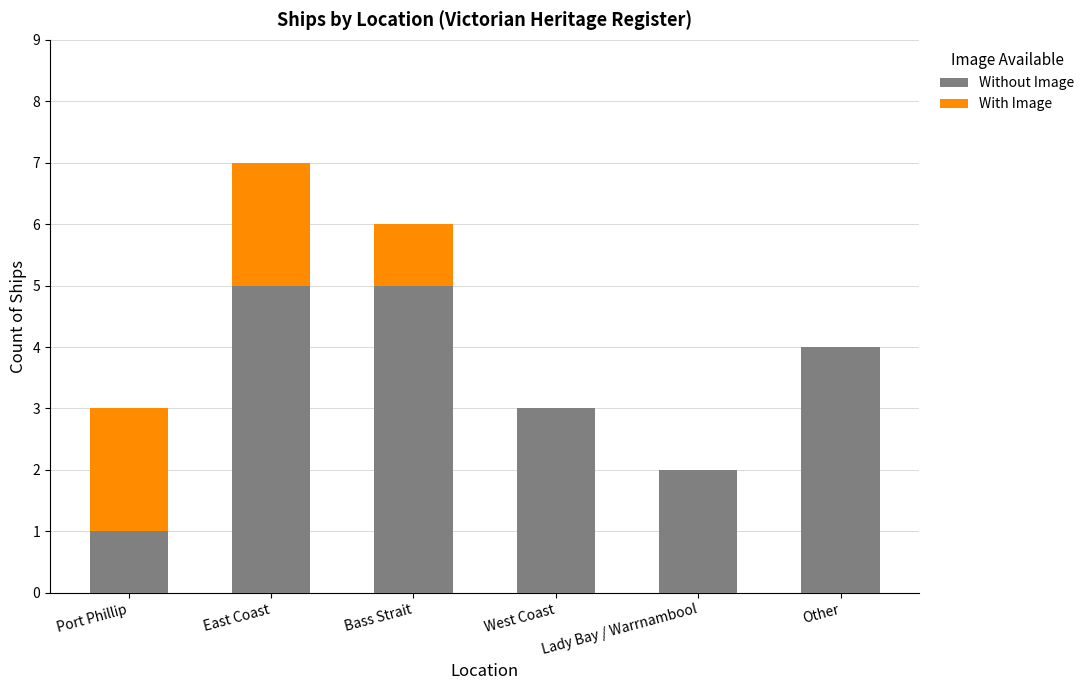

Is it true that Without Image equals 1 at West Coast?

False